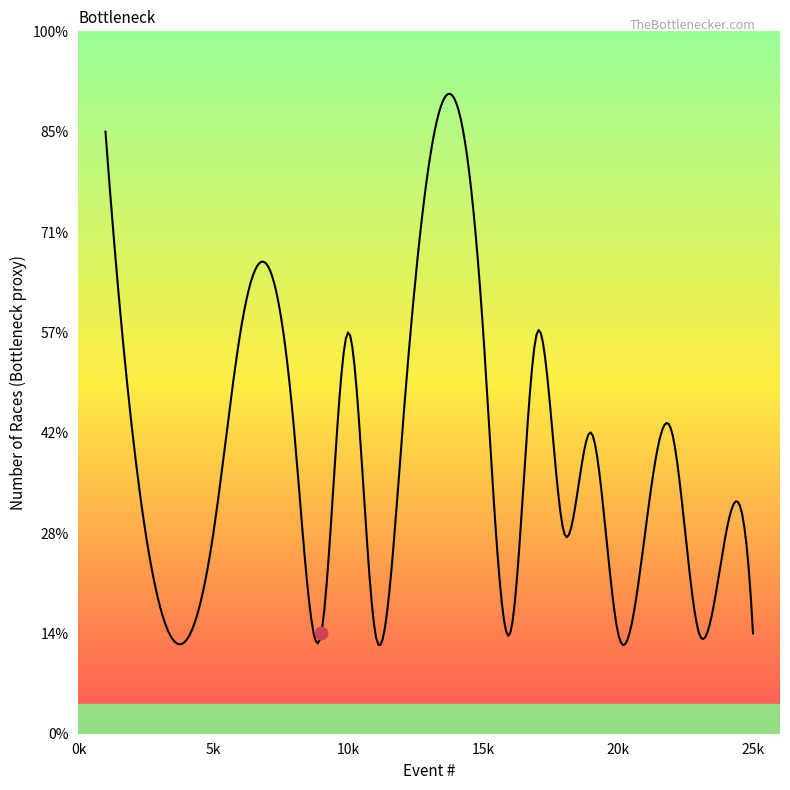

What is the change in value from 6 to 19?

-1